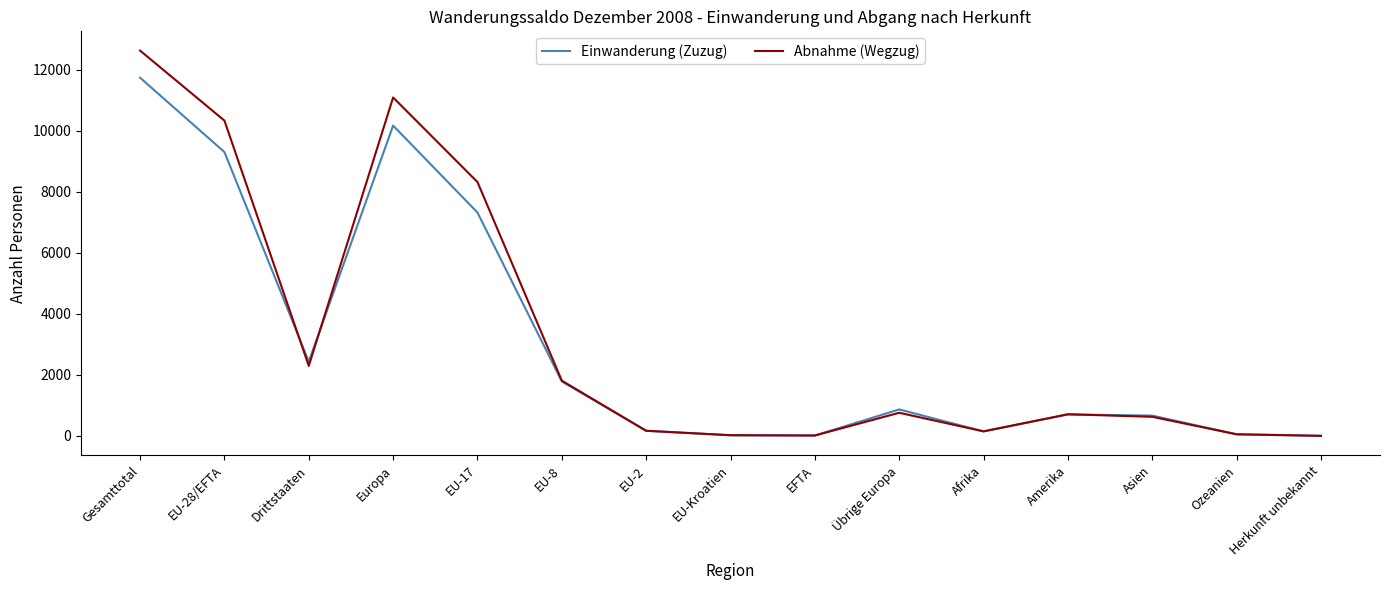

Where do Abnahme (Wegzug) and Einwanderung (Zuzug) first cross each other?

EU-28/EFTA and Drittstaaten